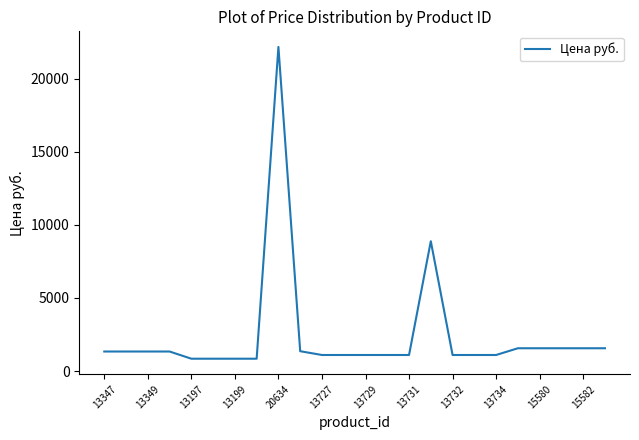

What is the sum of all values?

57796